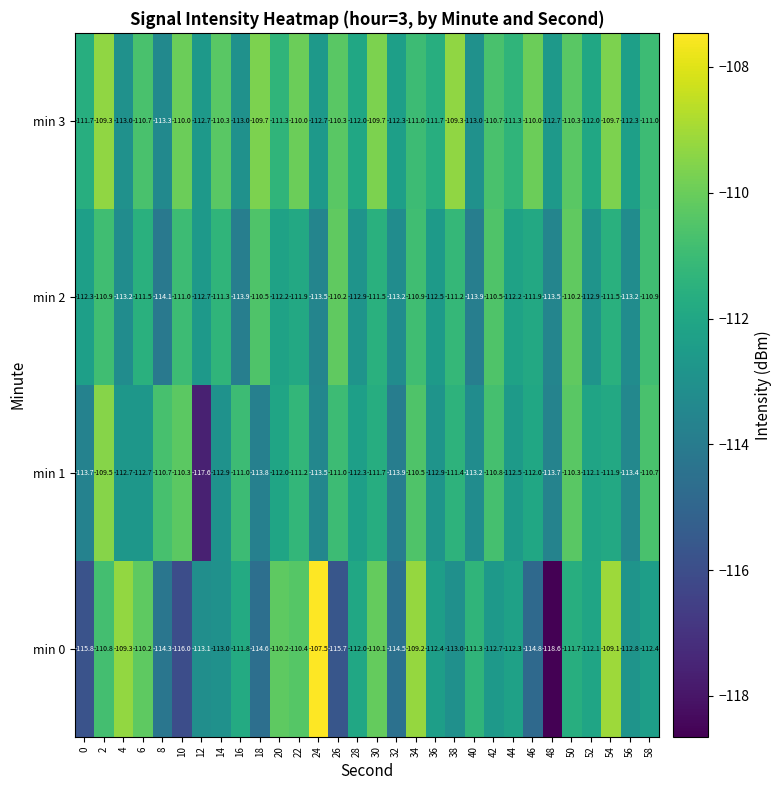

What is the difference between the maximum and minimum values in the min 2 series?

3.9